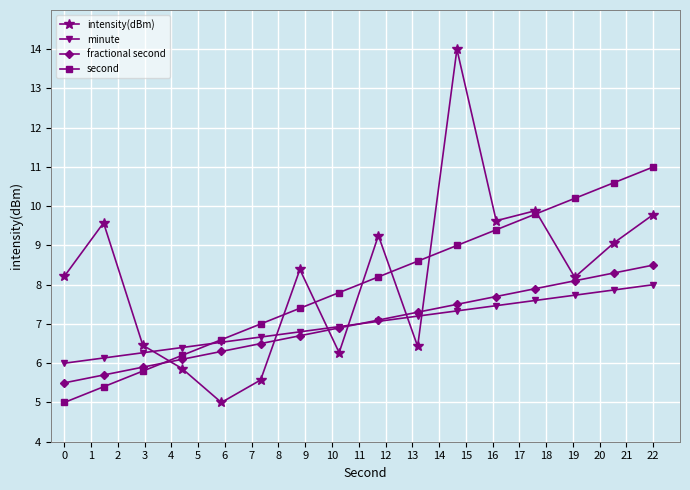

Count the number of data series in this chart.

4